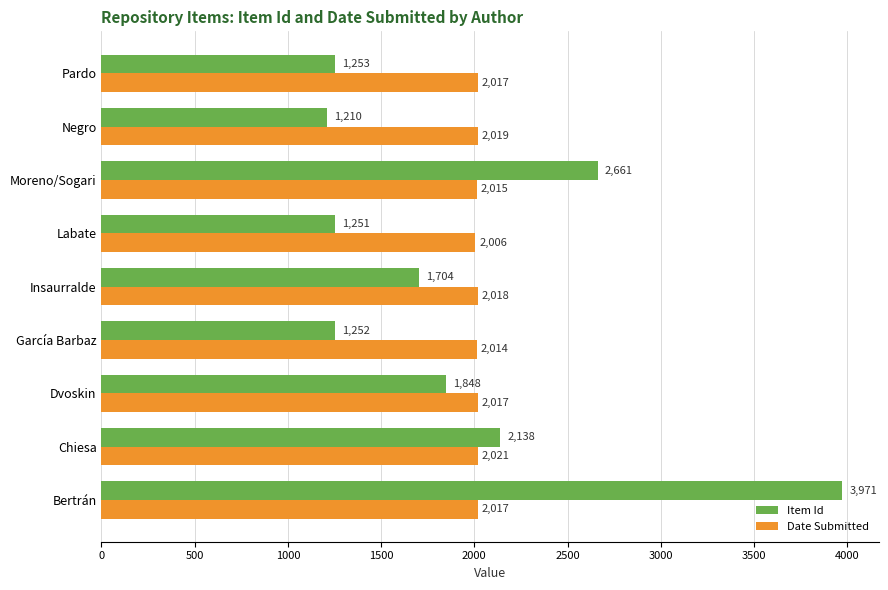

What is the difference between the Date Submitted values at Negro and García Barbaz?

5